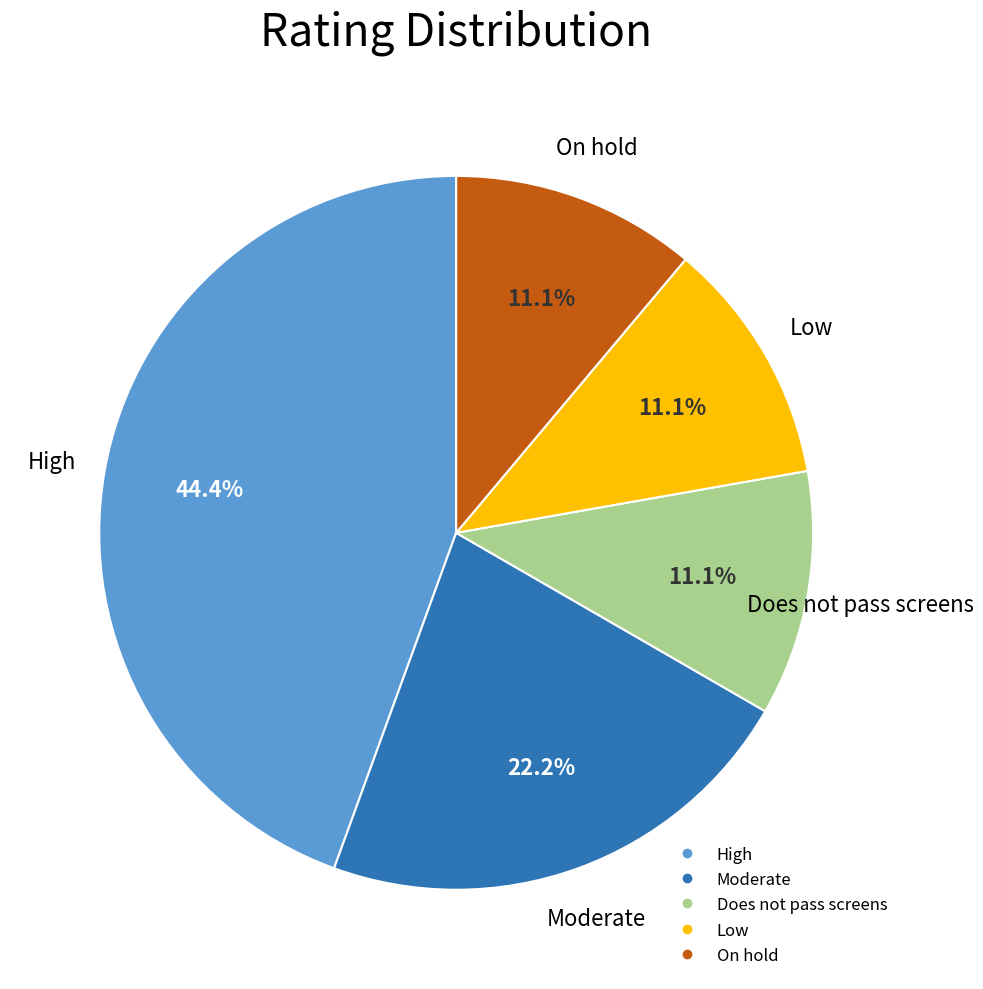

How many segments does this pie chart have?

5